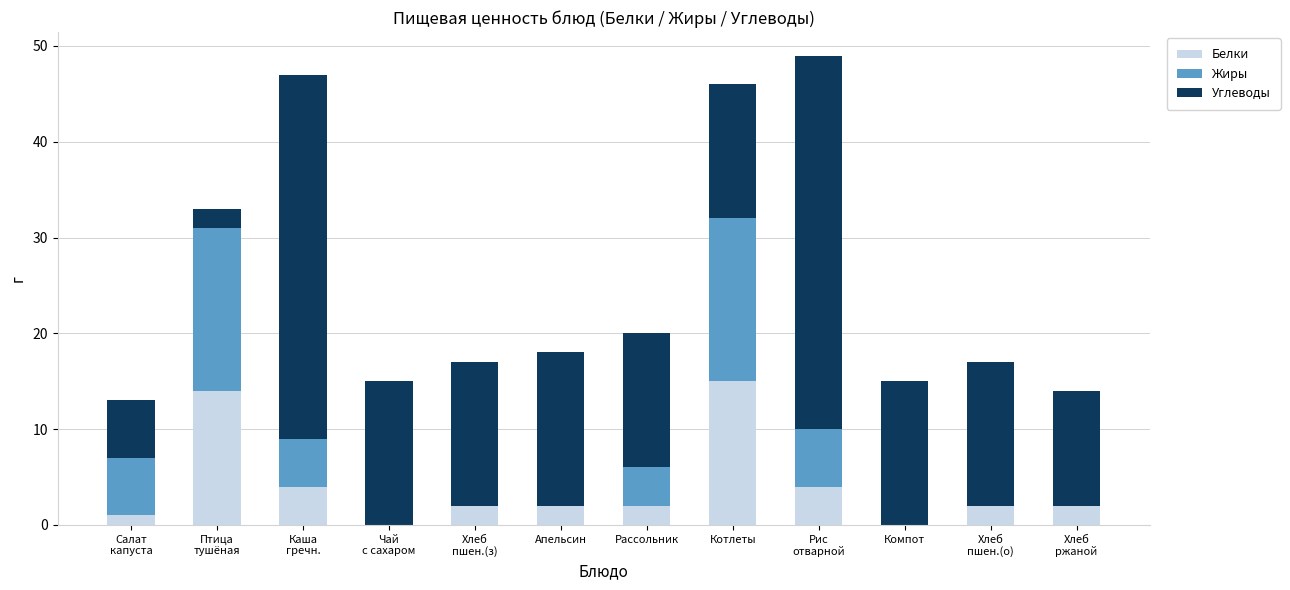

What is the total value across all series at Компот?

15